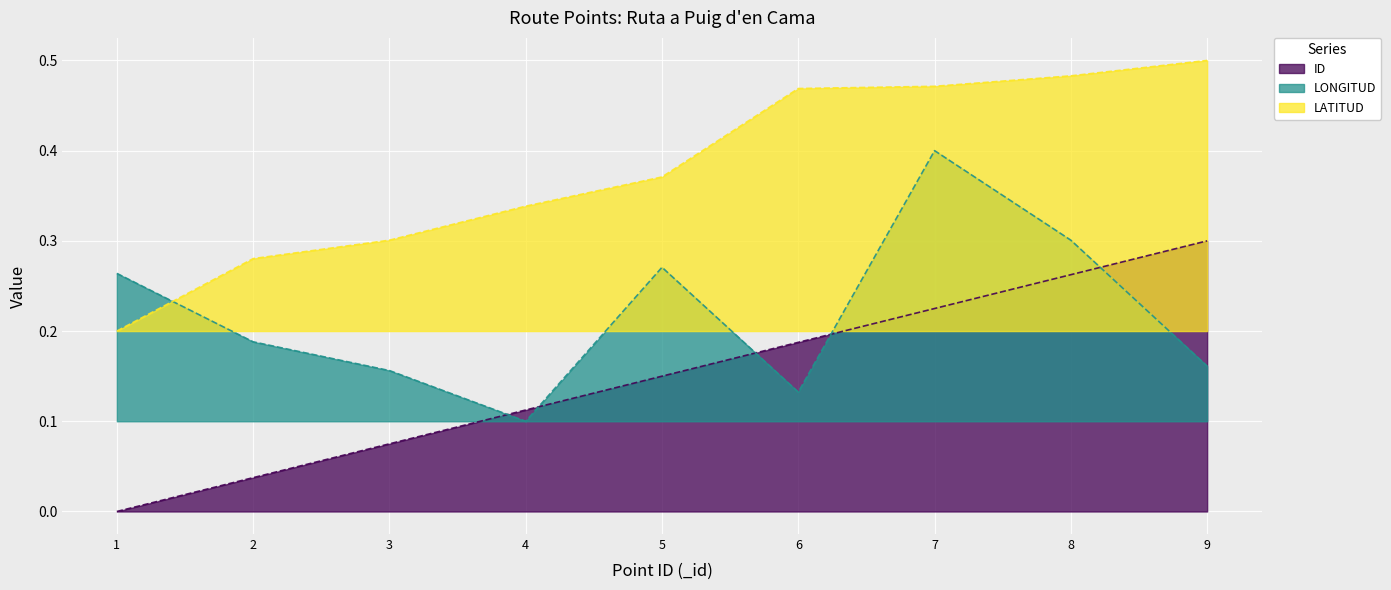

True or false: LONGITUD has a value of 0.1 at 6.

True